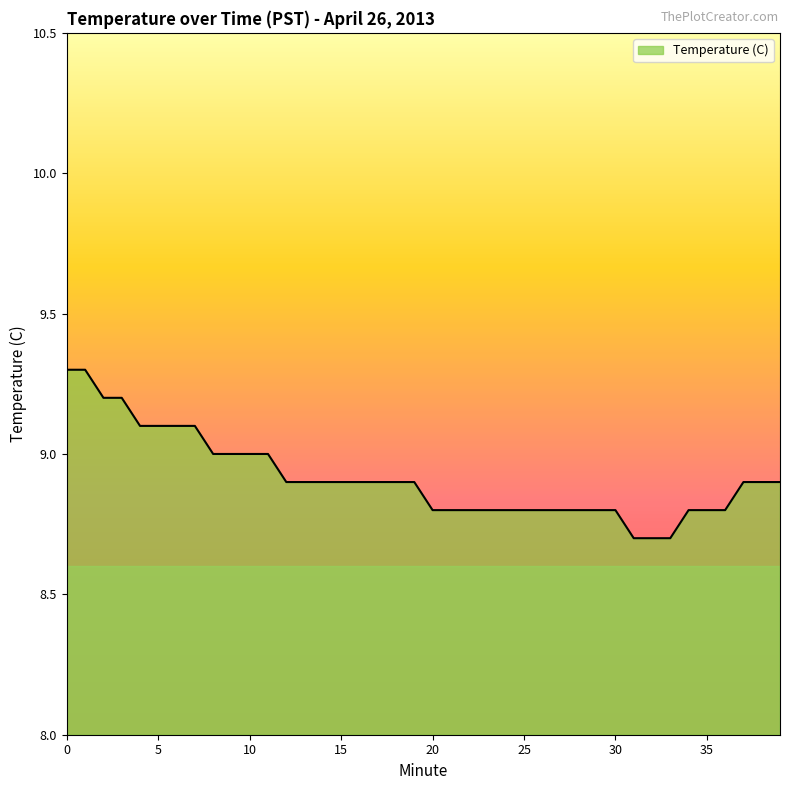

What is the maximum value shown in the chart?

9.3